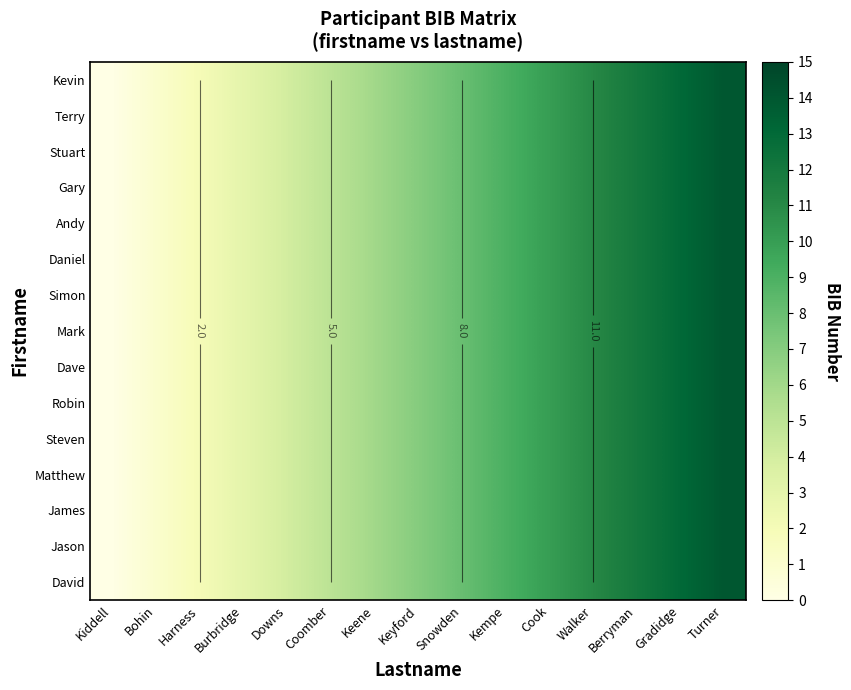

Rank the categories by Jason value from highest to lowest.

Turner, Gradidge, Berryman, Walker, Cook, Kempe, Snowden, Keyford, Keene, Coomber, Downs, Burbridge, Harness, Bohin, Kiddell